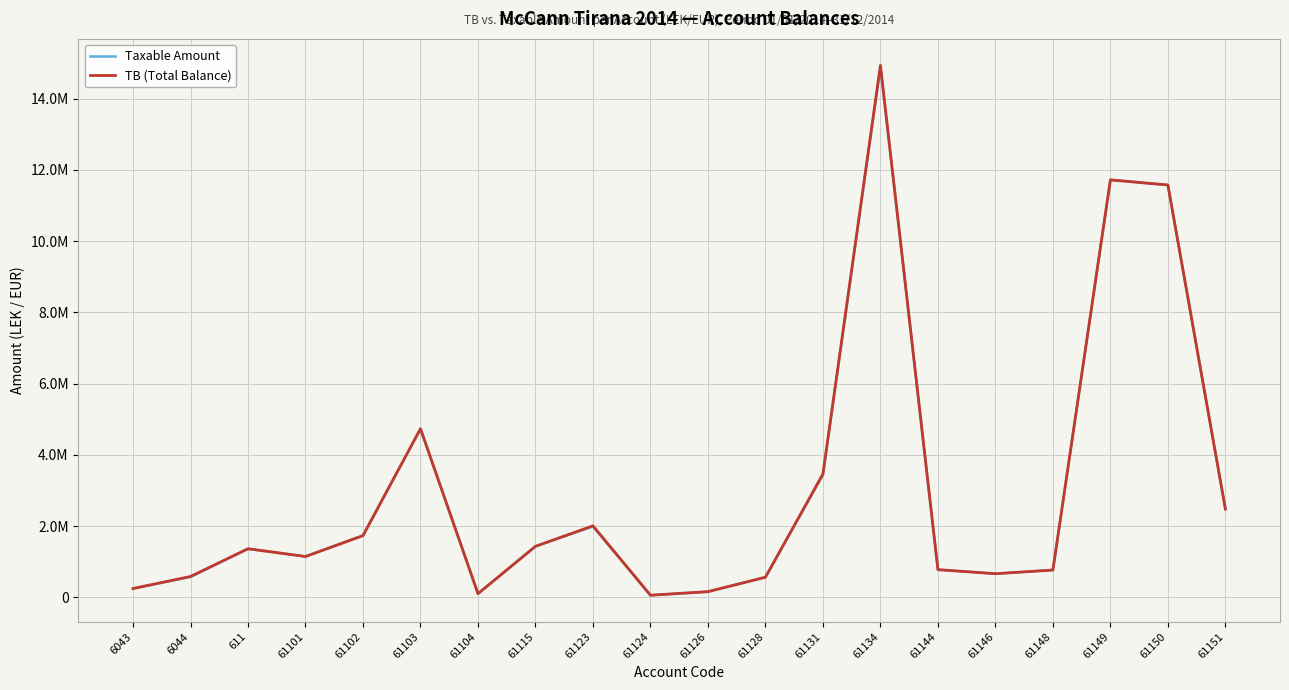

Which category has the lowest value in the Taxable Amount series?

61124